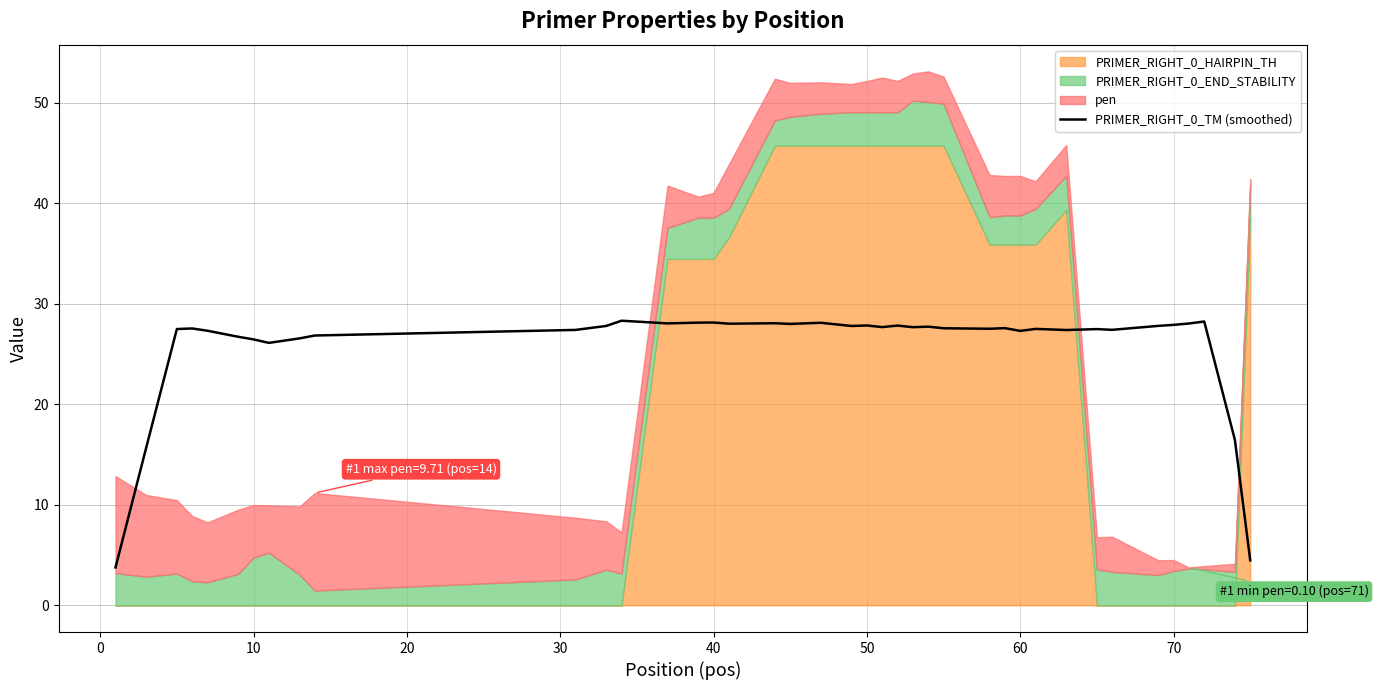

What is the lowest value of the PRIMER_RIGHT_0_TM (smoothed) series?

3.8